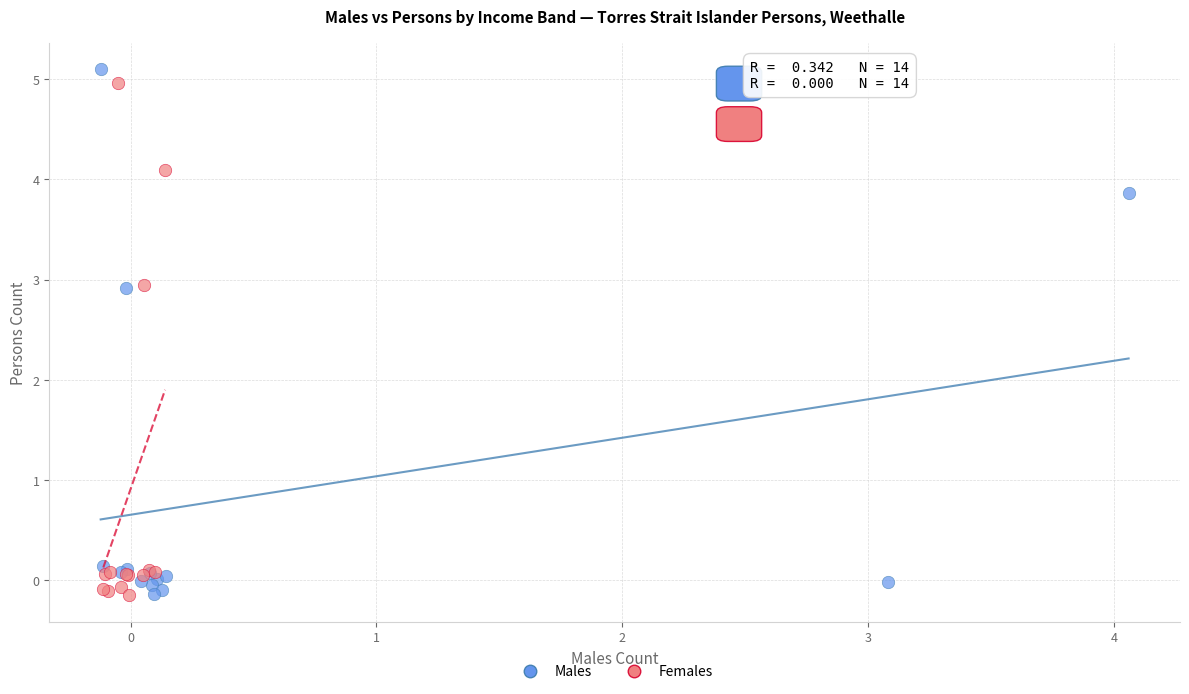

Which series has the largest Y range (max minus min)?

Males